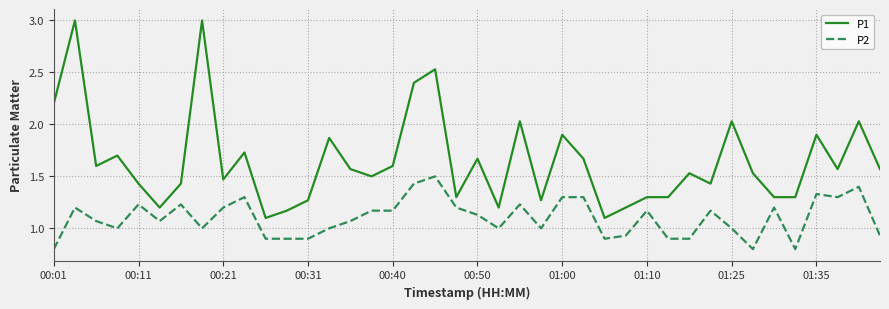

Which series has the widest spread of values?

P1